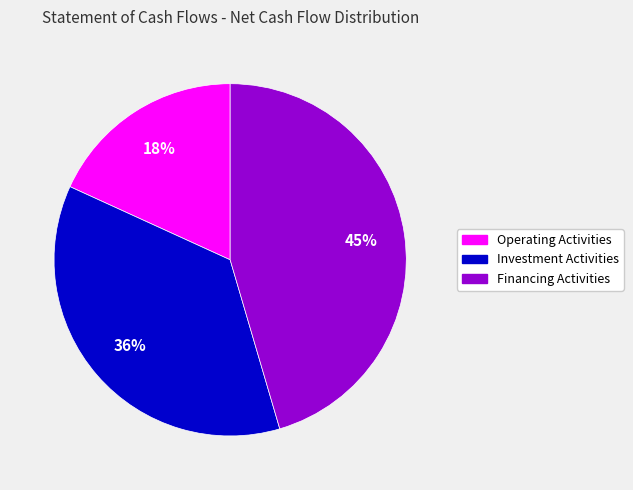

To the nearest percent, what is the average slice percentage?

33%